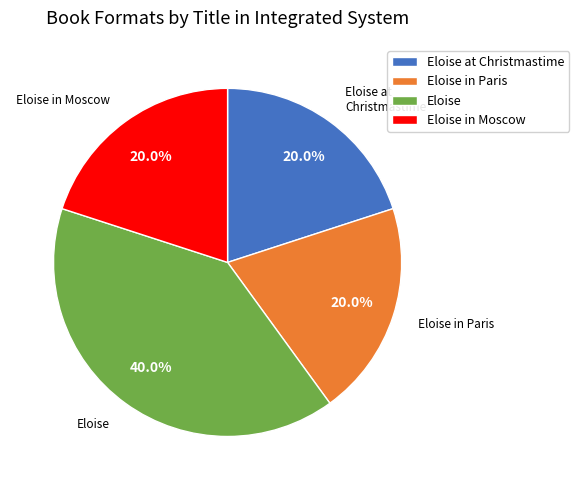

To the nearest percent, what is the difference between the Eloise and Eloise in Moscow slice percentages?

20%